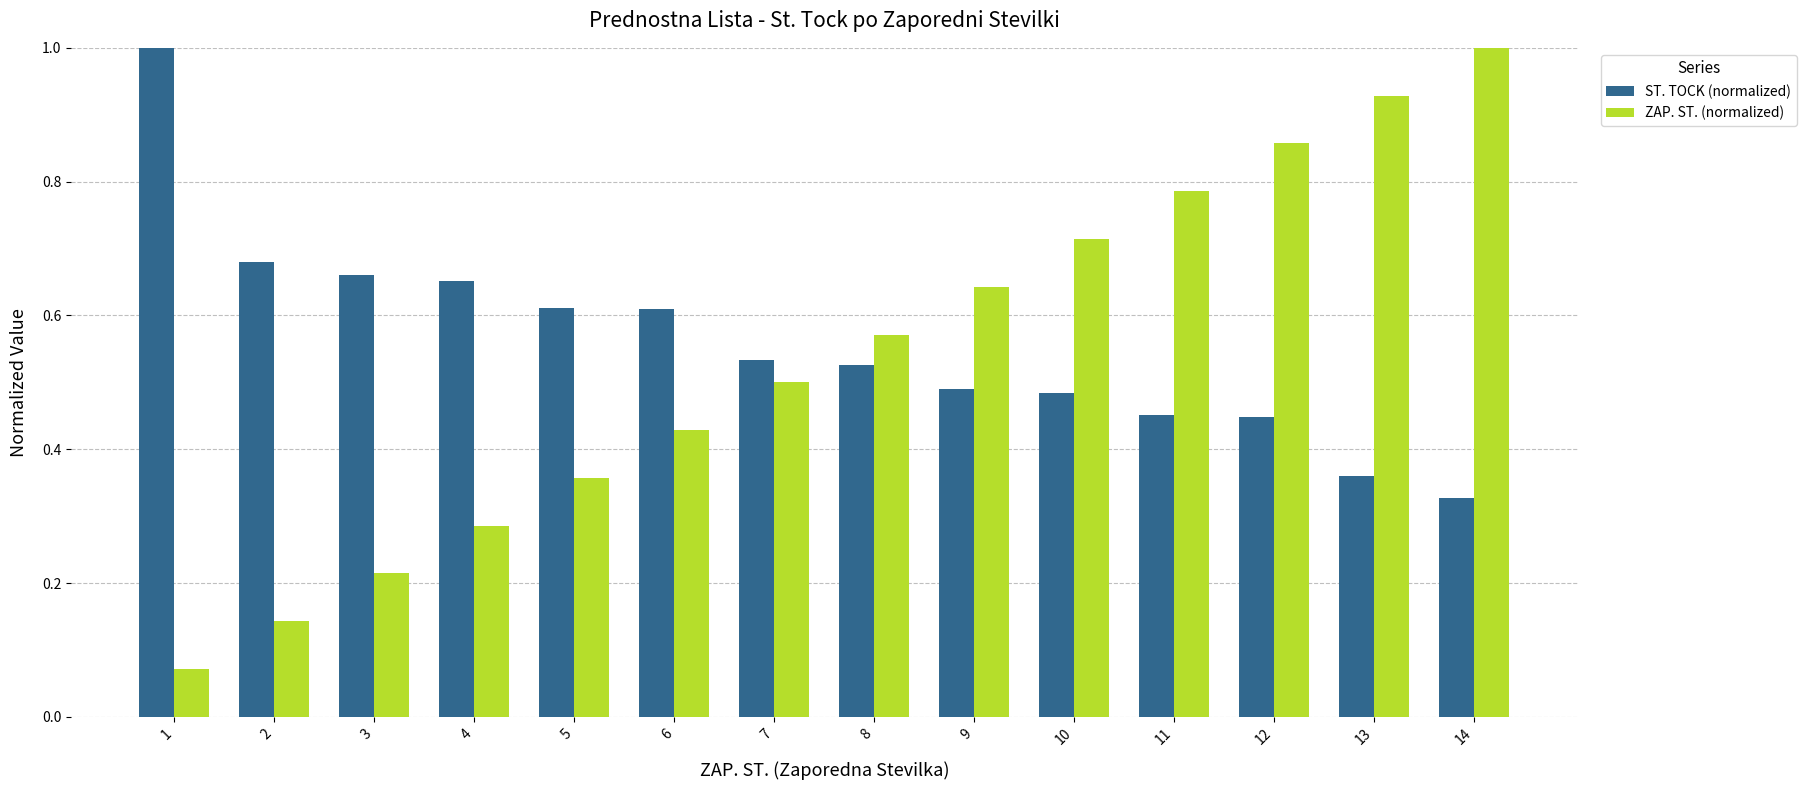

Where is ZAP. ST. (normalized) nearest to the value 0?

1